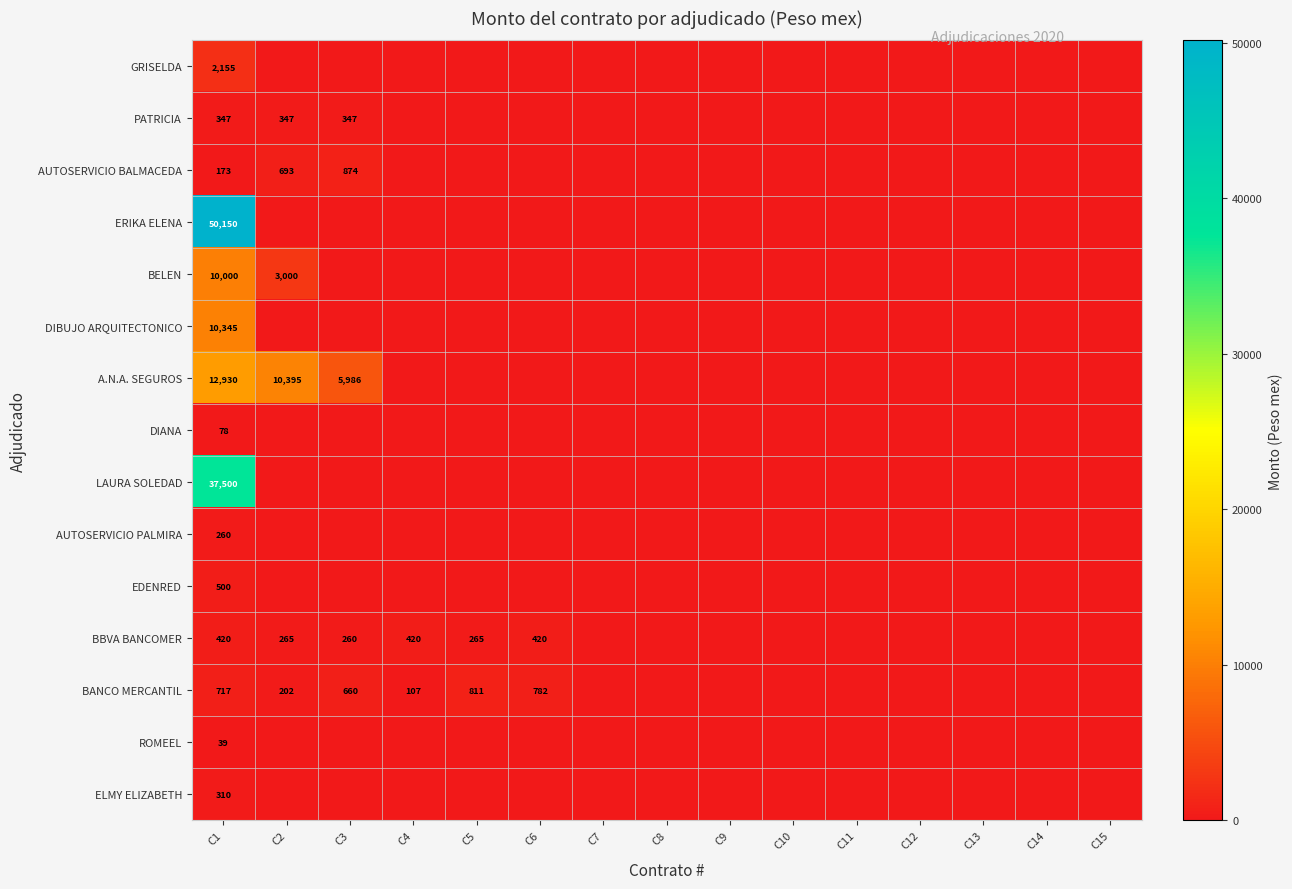

The ROMEEL series shows 39 at C1. True or false?

True